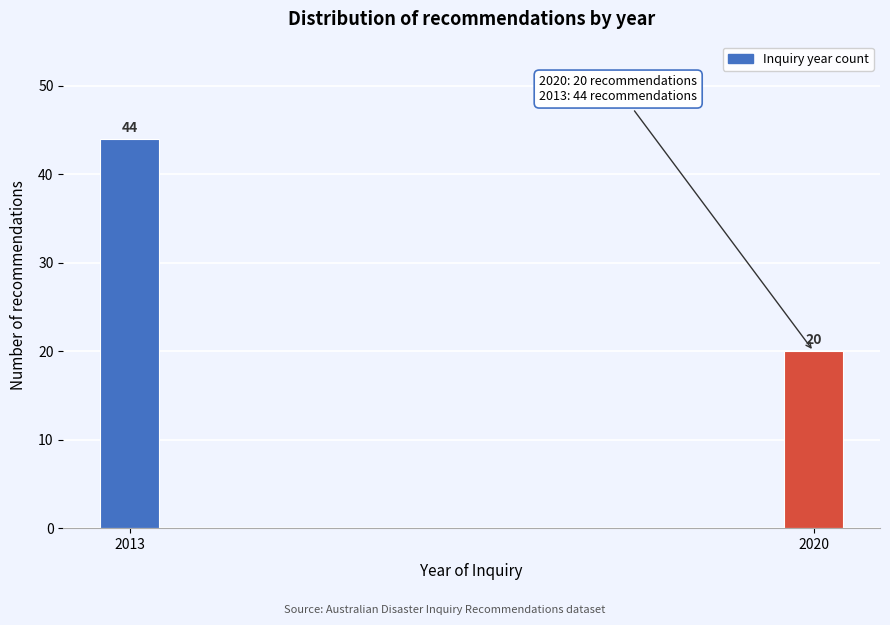

Reading left to right, transcribe all the data shown in this chart.

44	20